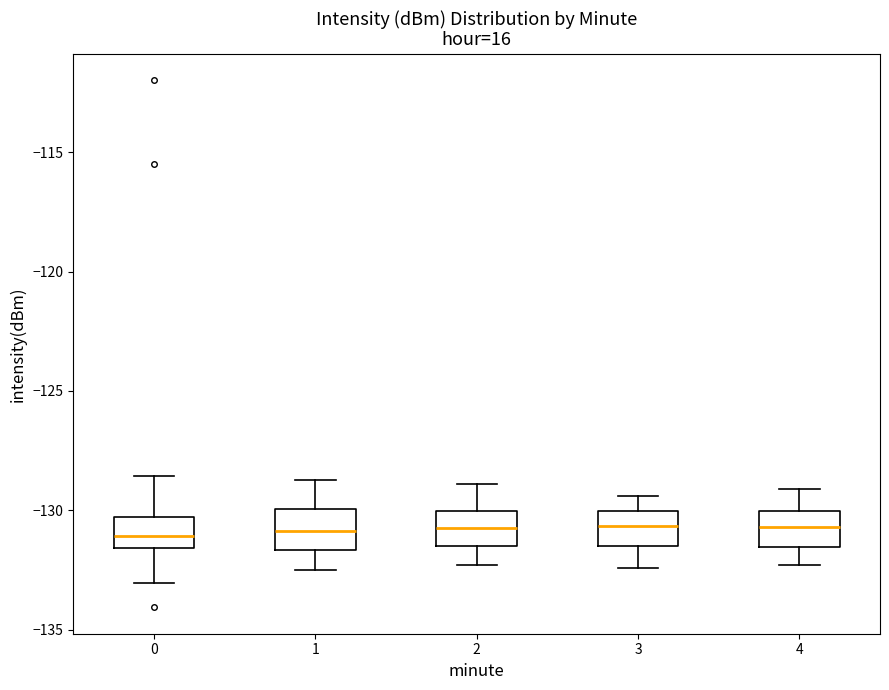

Reading left to right, read every box against the y-axis: the position of its median line, the range the box covers, and the ends of its whiskers. The values are not printed on the chart, so give them approximately, as read against the axis.

0: median -131.0, box -131.5 to -130.5, whiskers -133.0 to -128.5
1: median -131.0, box -131.5 to -130.0, whiskers -132.5 to -128.5
2: median -130.5, box -131.5 to -130.0, whiskers -132.5 to -129.0
3: median -130.5, box -131.5 to -130.0, whiskers -132.5 to -129.5
4: median -130.5, box -131.5 to -130.0, whiskers -132.5 to -129.0